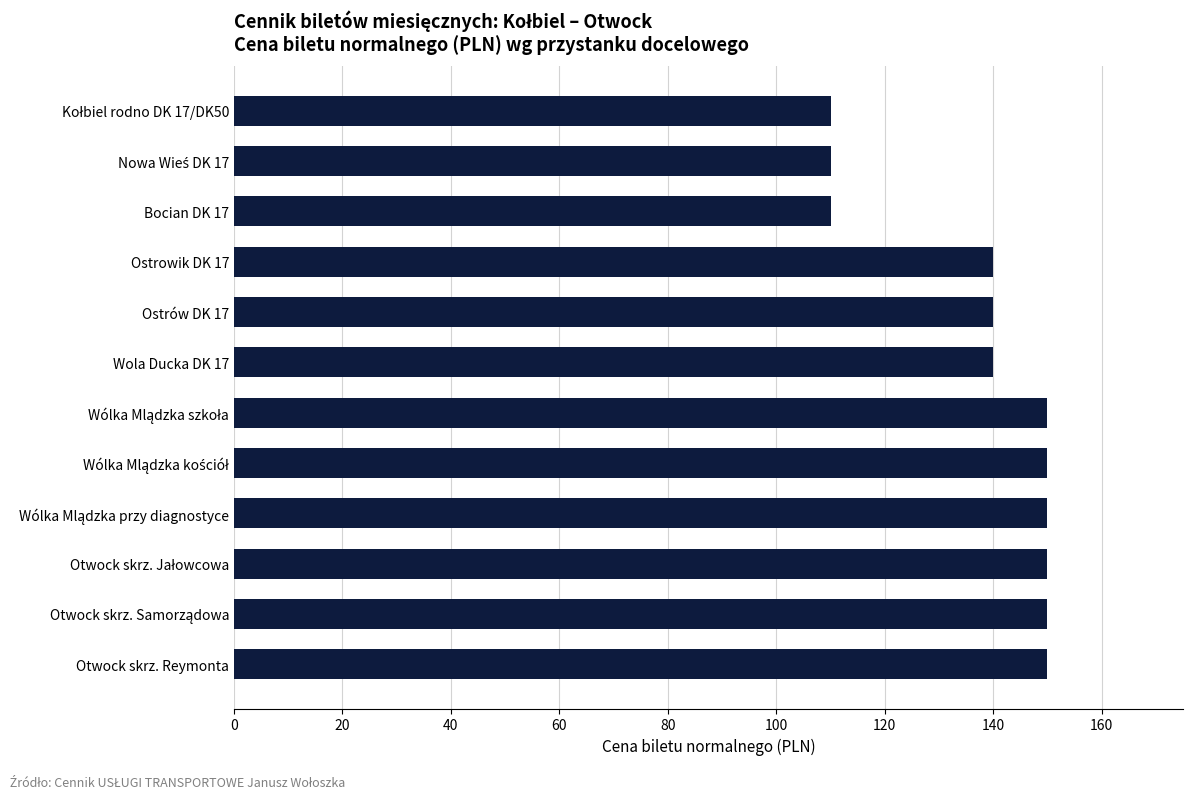

What is the difference between the maximum and minimum values?

40